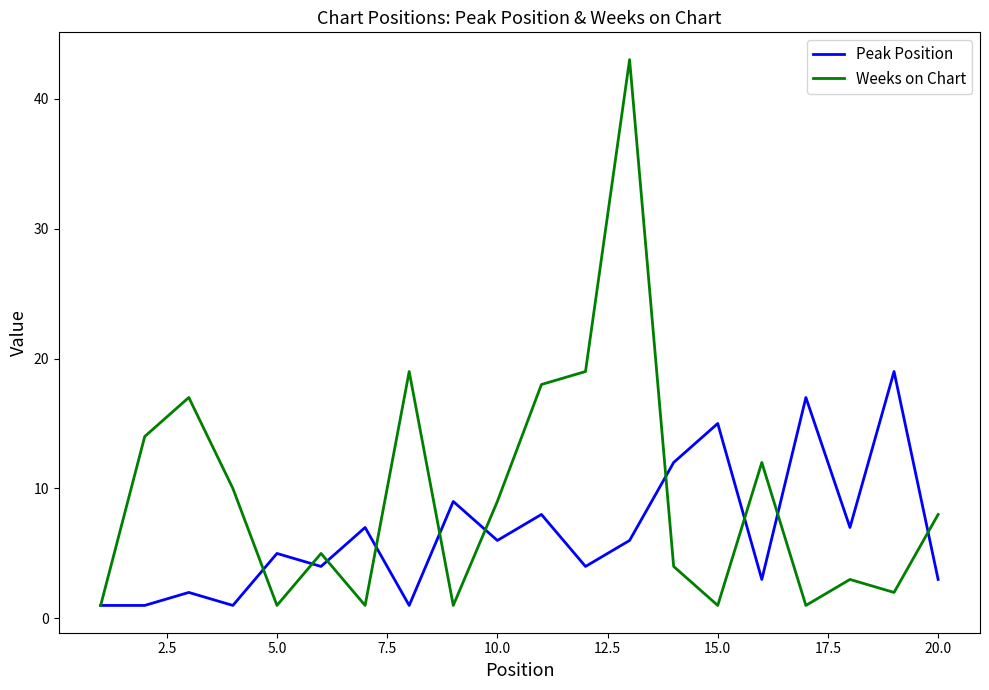

Which series has the largest total across all categories?

Weeks on Chart